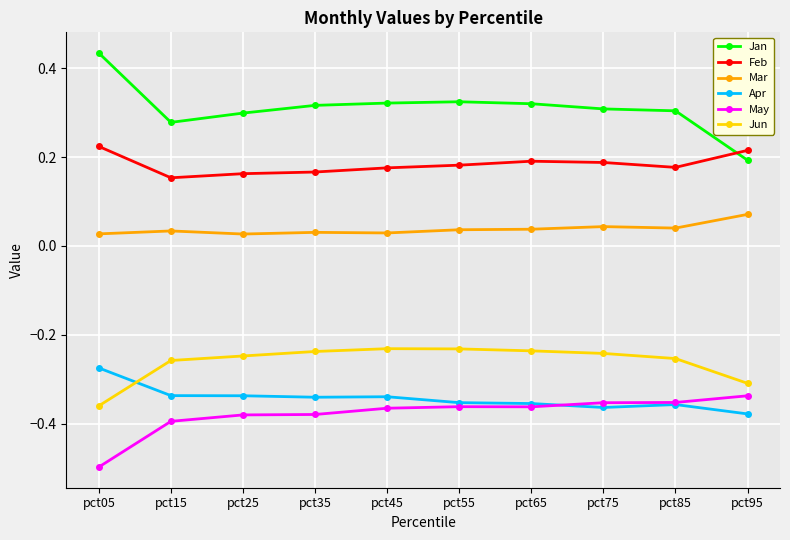

Which label corresponds to the largest value in the chart?

pct05